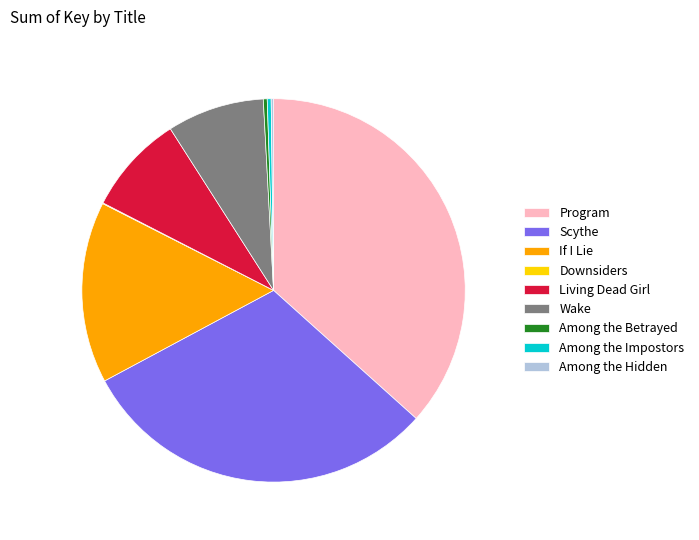

Which has a higher value, Program or Among the Betrayed?

Program